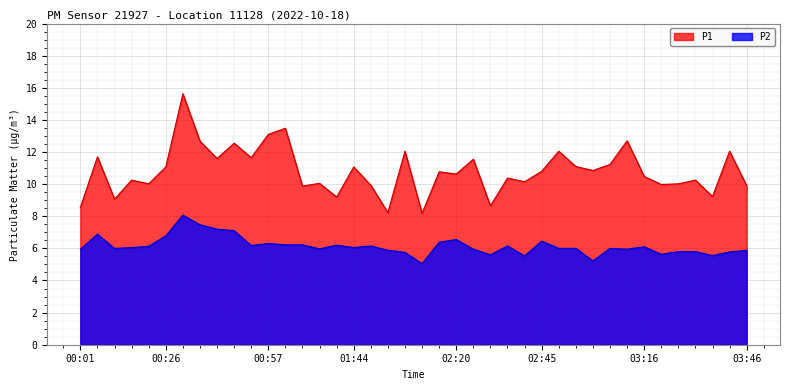

Which series has the largest total across all categories?

P1